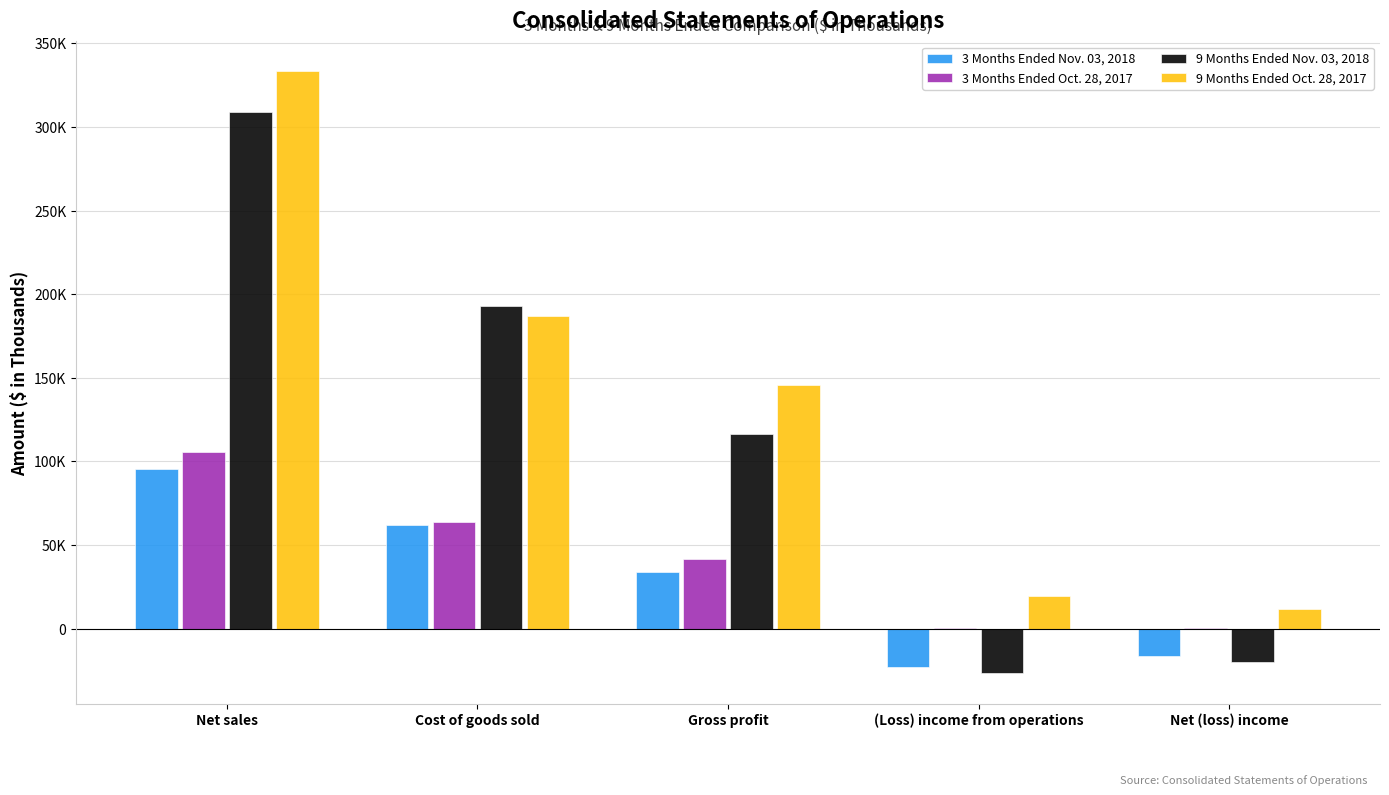

Rank the series by their maximum value, from highest to lowest.

9 Months Ended Oct. 28, 2017, 9 Months Ended Nov. 03, 2018, 3 Months Ended Oct. 28, 2017, 3 Months Ended Nov. 03, 2018